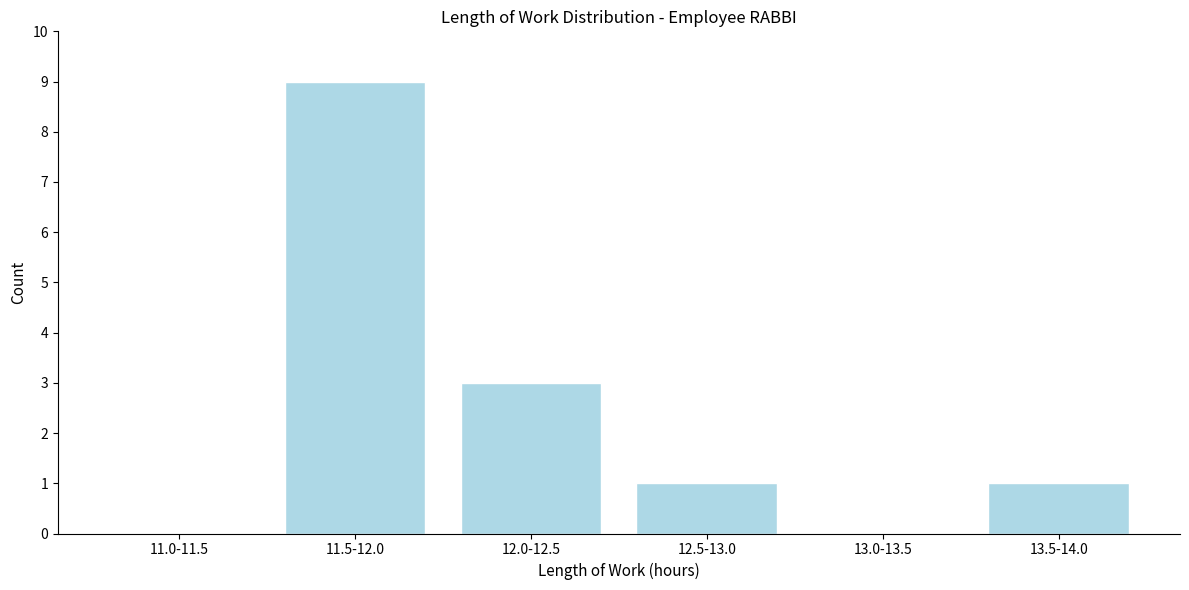

Reading left to right, transcribe all the data shown in this chart.

11.0-11.5=0	11.5-12.0=9	12.0-12.5=3	12.5-13.0=1	13.0-13.5=0	13.5-14.0=1